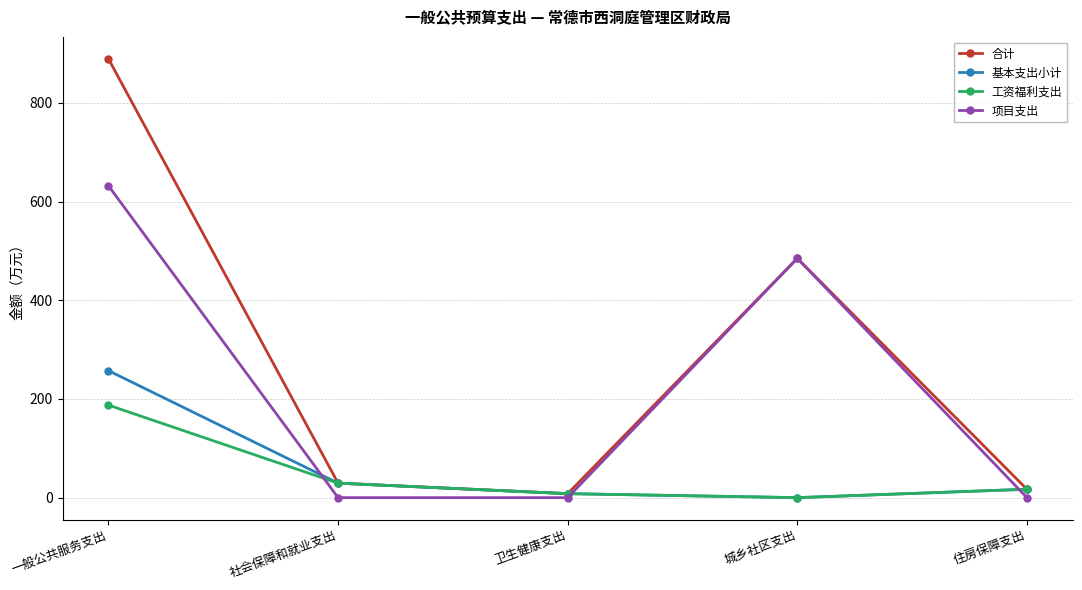

At which label does 工资福利支出 reach its minimum?

城乡社区支出